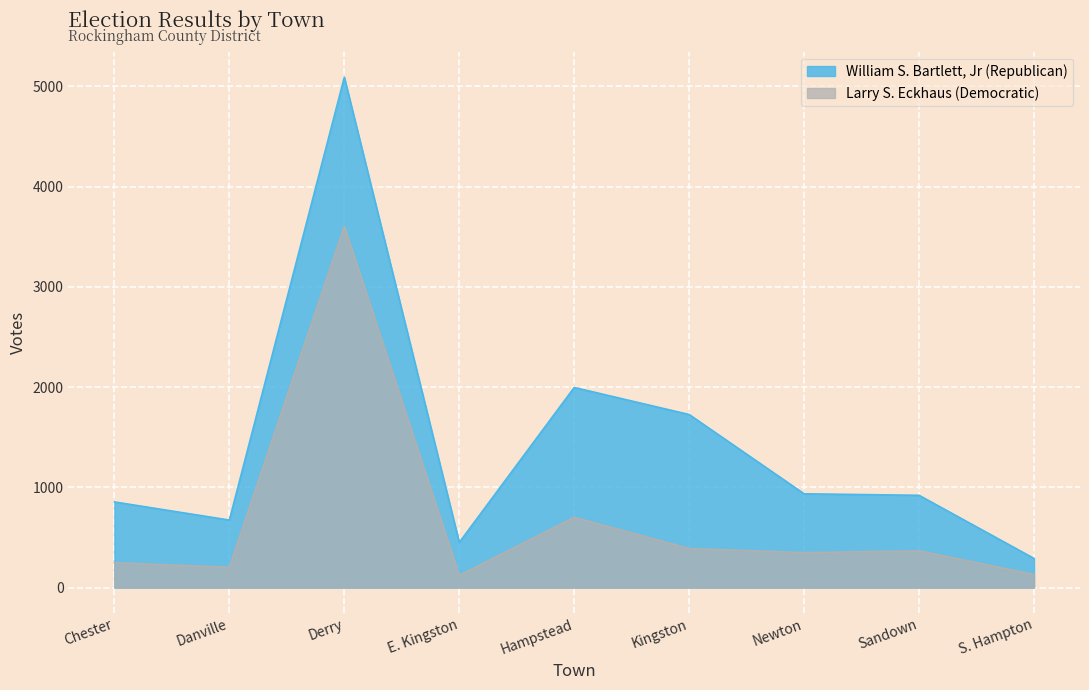

What is the total value across all series at Danville?

877